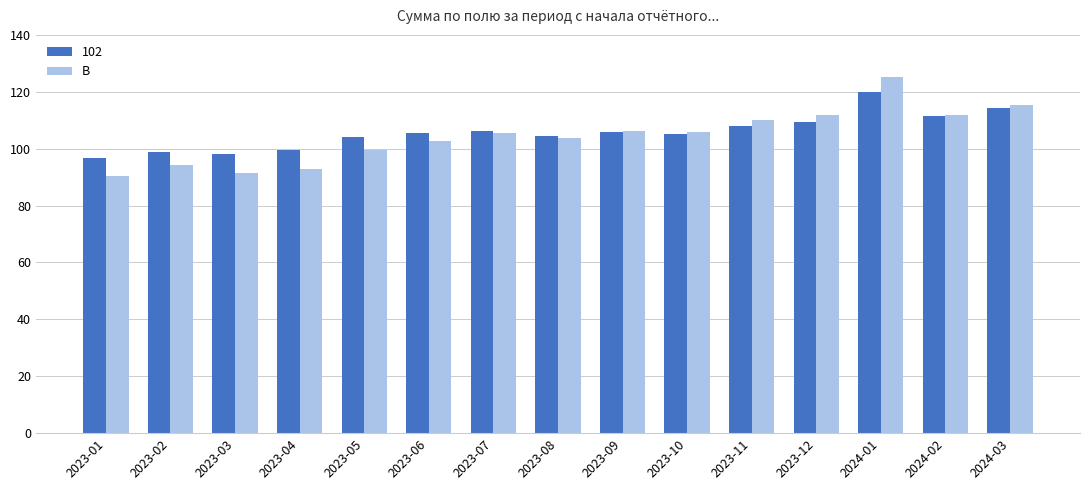

The value of 102 at 2023-07 is 106.1. True or false?

True